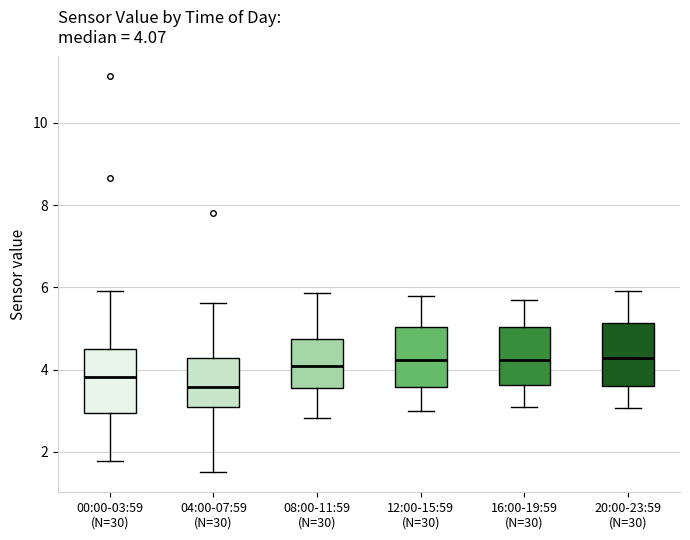

Which box has the lowest median line?

04:00-07:59 (N=30)